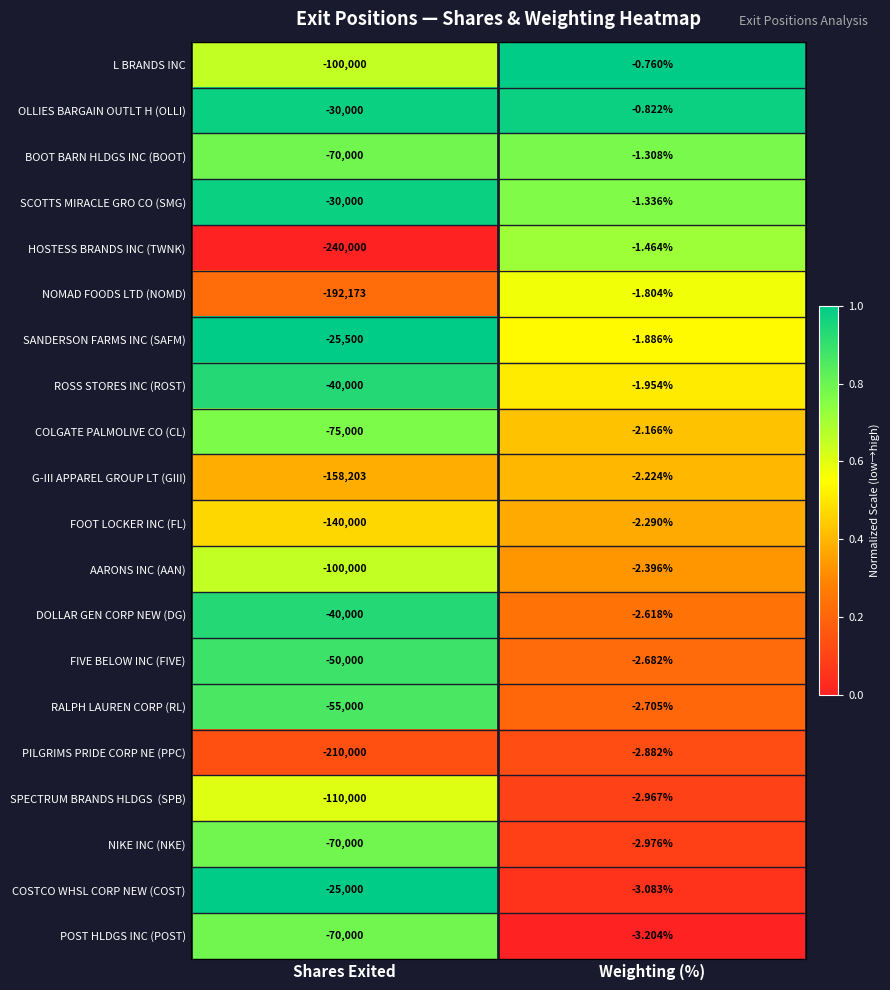

Is the value of FOOT LOCKER INC (FL) at Shares Exited greater than the value of ROSS STORES INC (ROST) at Shares Exited?

No